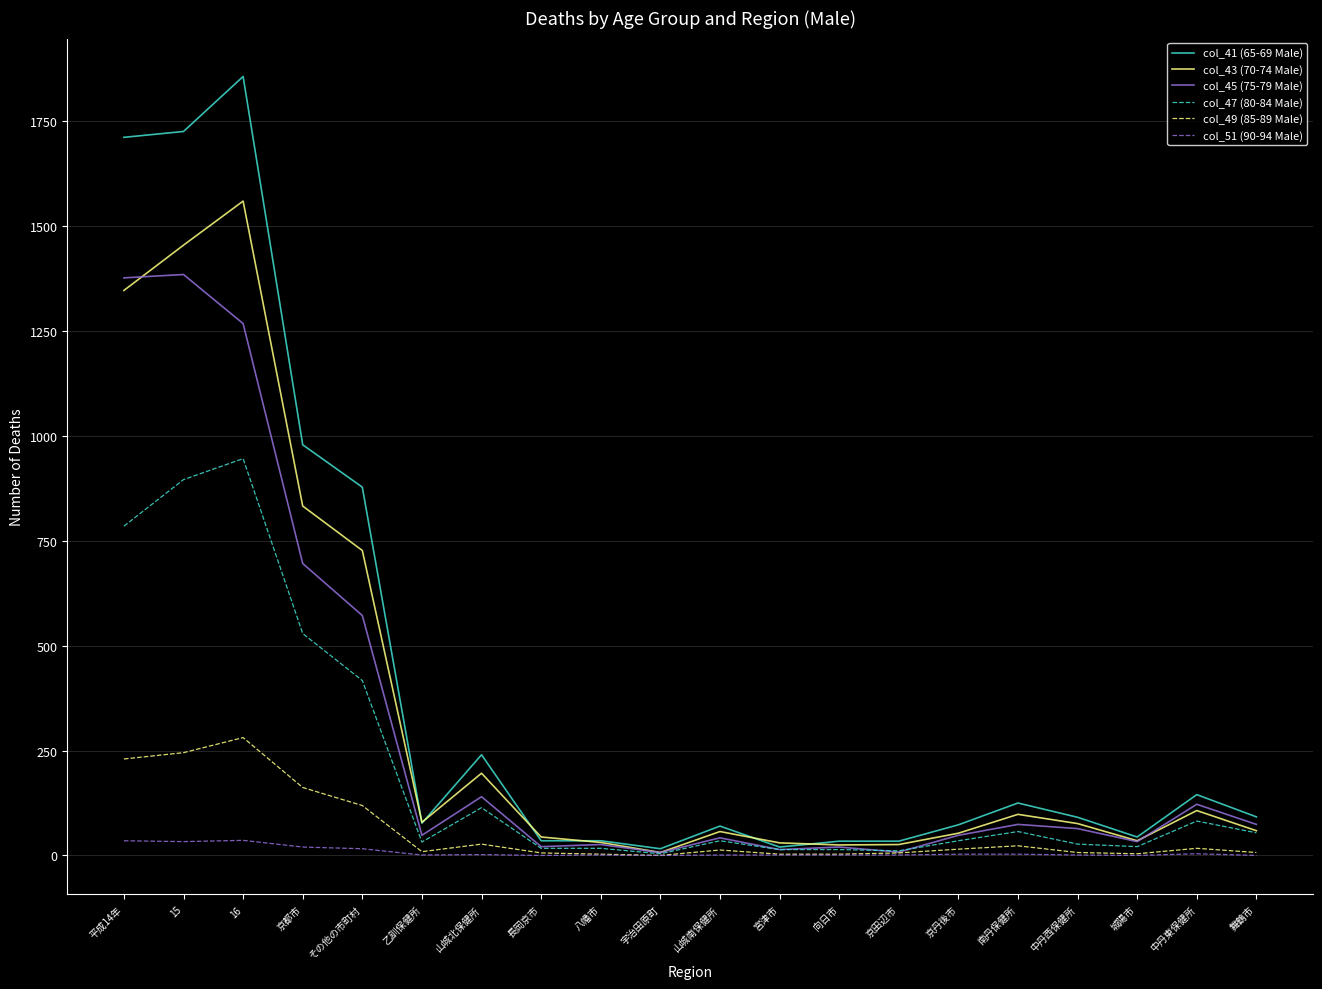

What is the difference between the maximum and minimum values in the col_51 (90-94 Male) series?

36